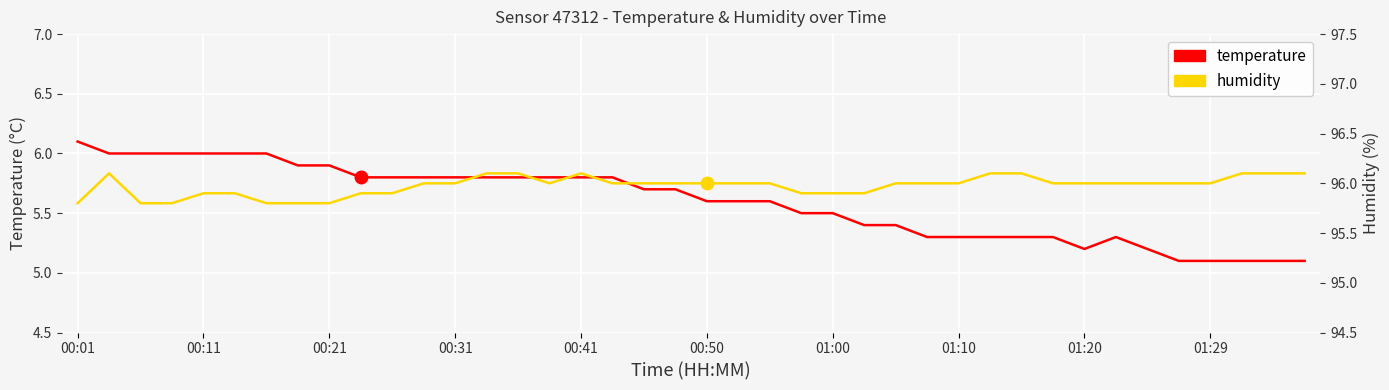

True or false: temperature has more than 2 points higher than both neighbors.

False